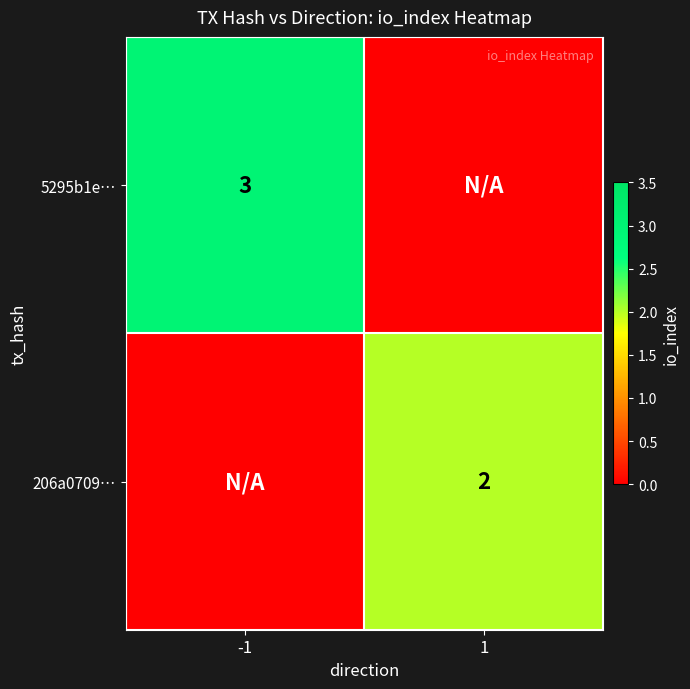

Is it true that 5295b1e… equals 5 at -1?

False